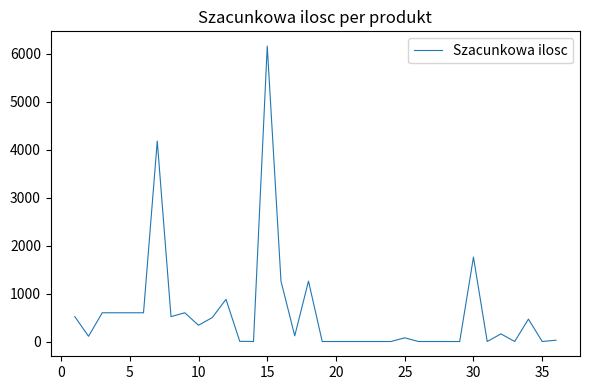

What is the difference between the maximum and minimum values?

6159